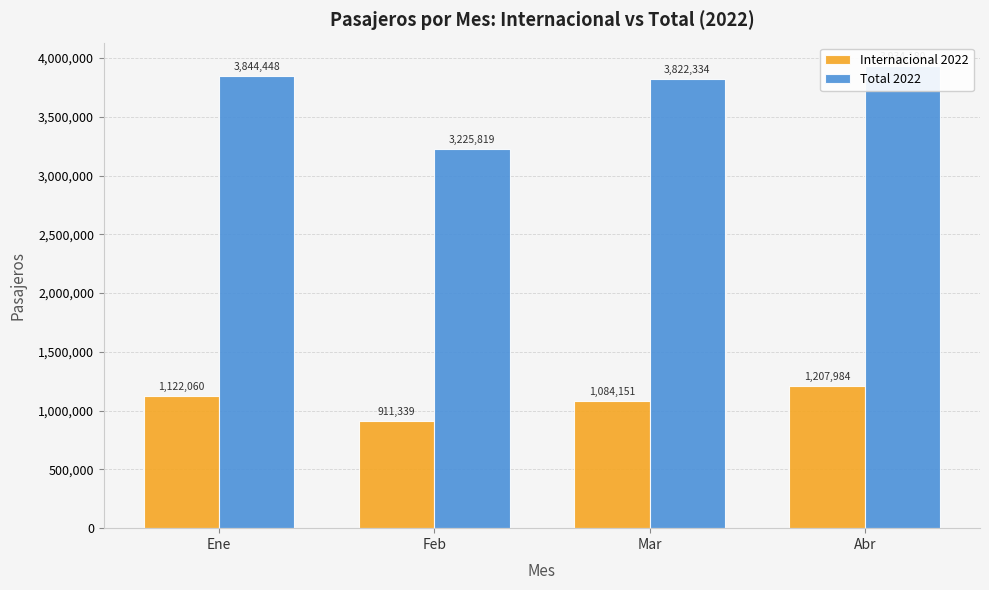

What is the value of the Total 2022 bar at the 3rd from the left?

3822334